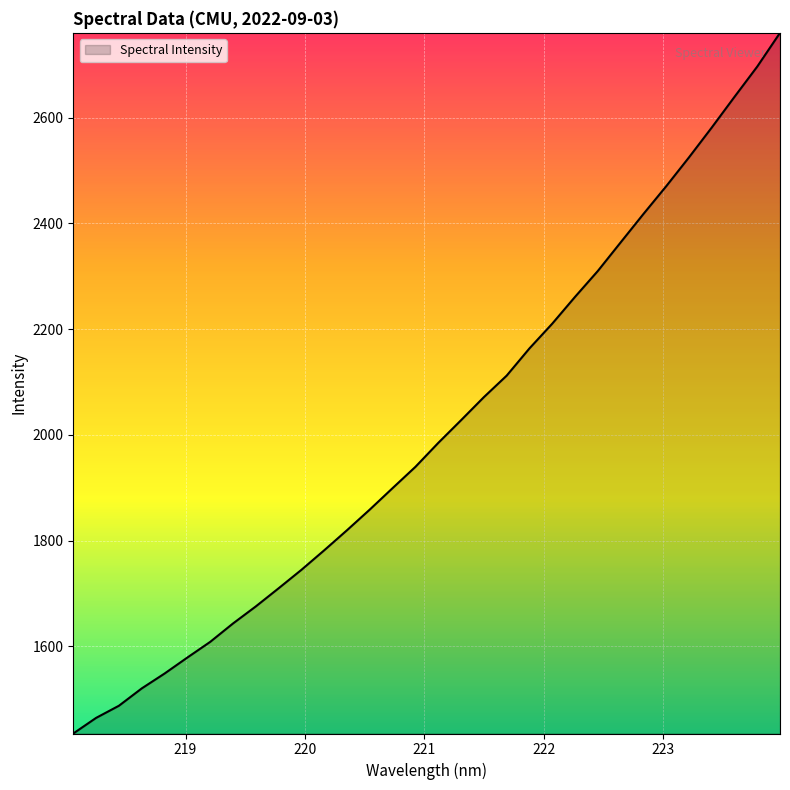

What is the difference between the maximum and minimum values?

1325.0